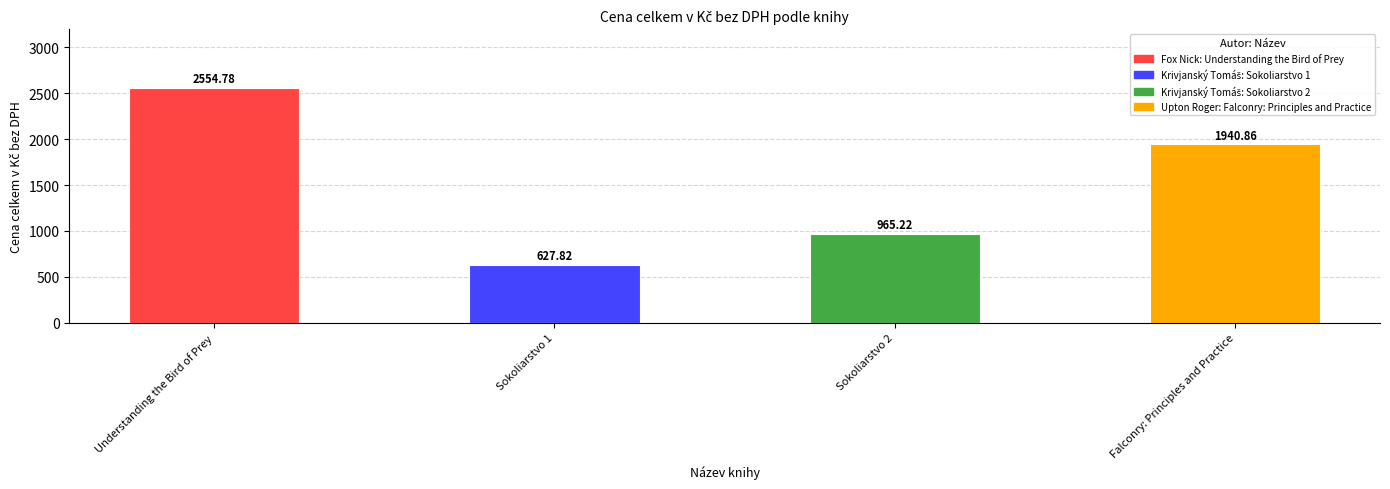

The chart shows a value of 627.8 at Sokoliarstvo 1. True or false?

True